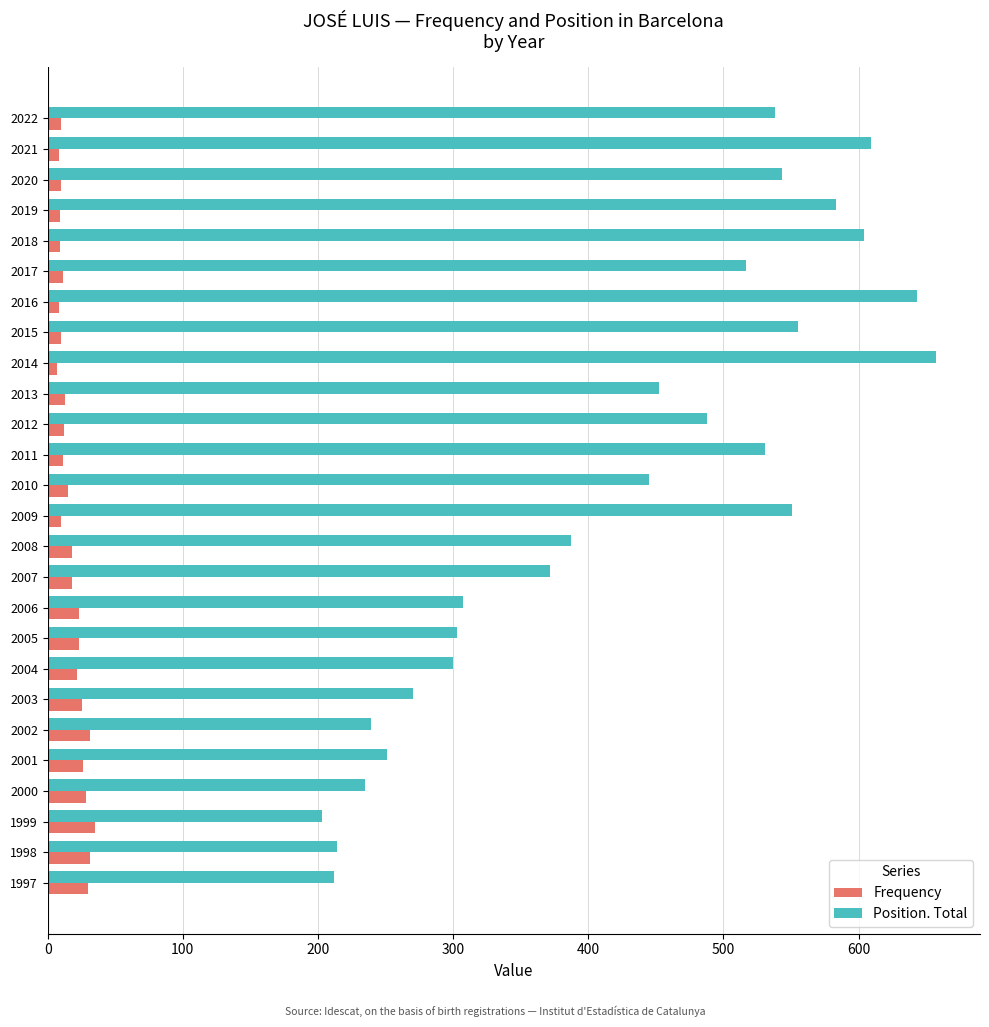

What is the difference between the second highest and second lowest values in the Position. Total series?

431